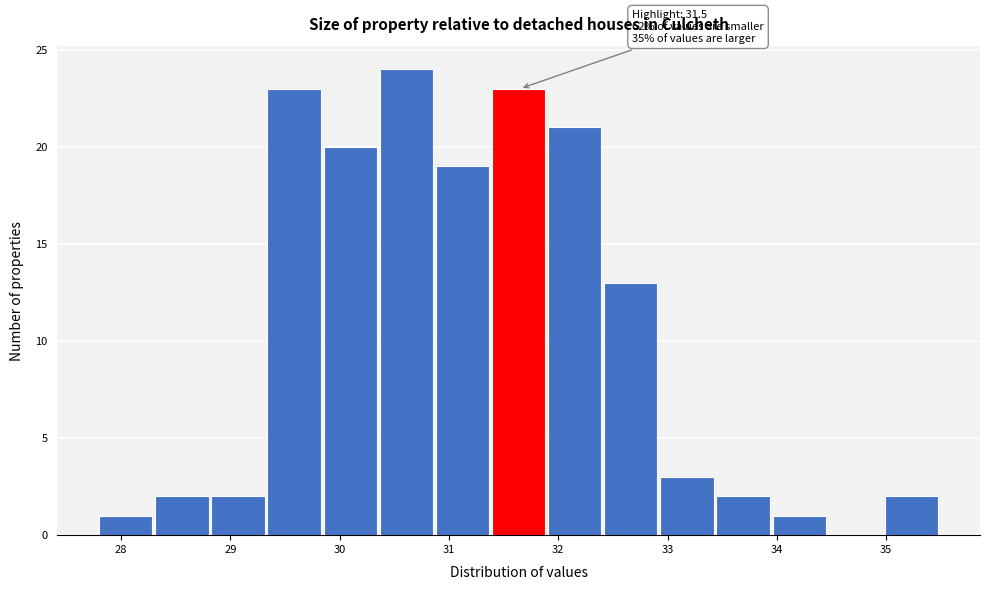

Which range on the x-axis has the tallest bar?

30.4 to 30.9